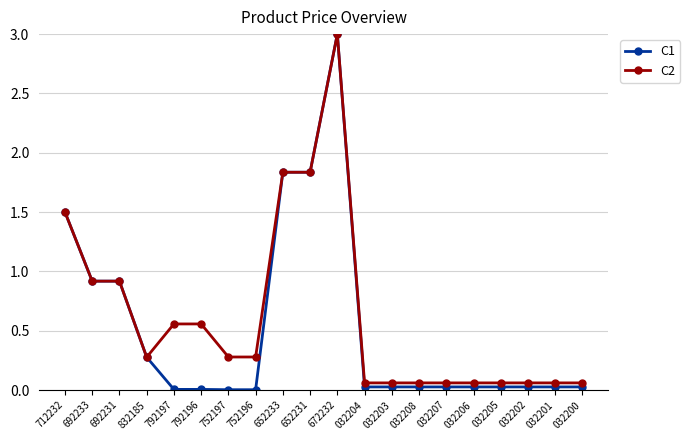

What is the difference between the maximum and minimum values in the C2 series?

2.9